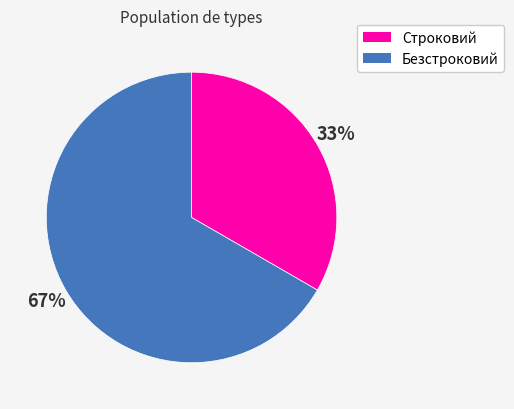

Rank the categories by value from lowest to highest.

Строковий, Безстроковий